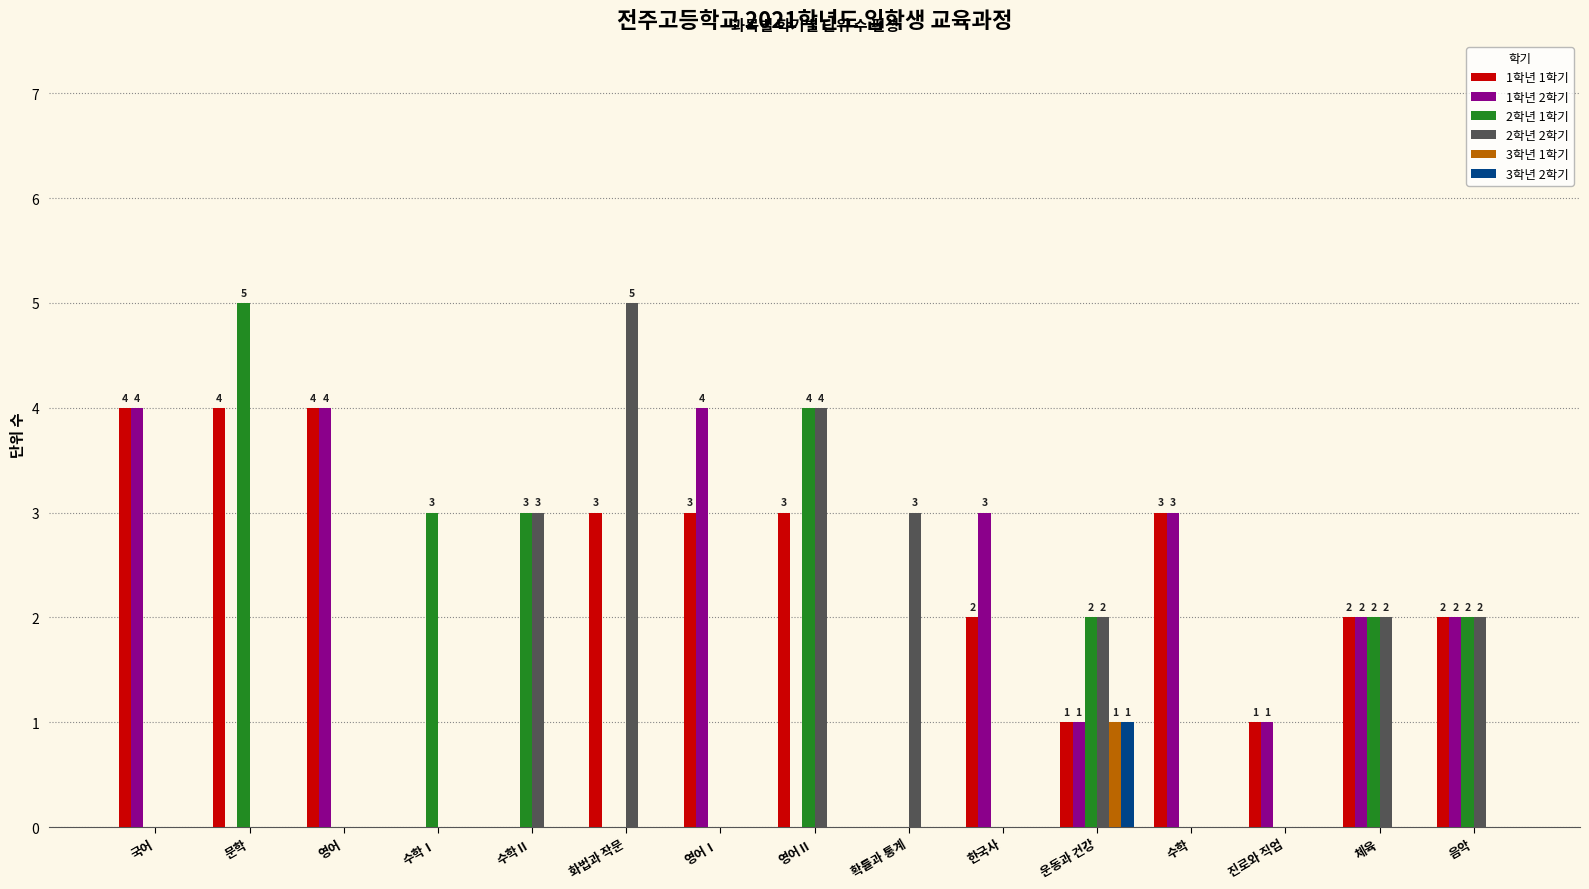

Reading left to right, list all the values displayed in this chart.

1학년 1학기: 국어=4	문학=4	영어=4	수학Ⅰ=0	수학Ⅱ=0	화법과 작문=3	영어Ⅰ=3	영어Ⅱ=3	확률과 통계=0	한국사=2	운동과 건강=1	수학=3	진로와 직업=1	체육=2	음악=2
1학년 2학기: 국어=4	문학=0	영어=4	수학Ⅰ=0	수학Ⅱ=0	화법과 작문=0	영어Ⅰ=4	영어Ⅱ=0	확률과 통계=0	한국사=3	운동과 건강=1	수학=3	진로와 직업=1	체육=2	음악=2
2학년 1학기: 국어=0	문학=5	영어=0	수학Ⅰ=3	수학Ⅱ=3	화법과 작문=0	영어Ⅰ=0	영어Ⅱ=4	확률과 통계=0	한국사=0	운동과 건강=2	수학=0	진로와 직업=0	체육=2	음악=2
2학년 2학기: 국어=0	문학=0	영어=0	수학Ⅰ=0	수학Ⅱ=3	화법과 작문=5	영어Ⅰ=0	영어Ⅱ=4	확률과 통계=3	한국사=0	운동과 건강=2	수학=0	진로와 직업=0	체육=2	음악=2
3학년 1학기: 국어=0	문학=0	영어=0	수학Ⅰ=0	수학Ⅱ=0	화법과 작문=0	영어Ⅰ=0	영어Ⅱ=0	확률과 통계=0	한국사=0	운동과 건강=1	수학=0	진로와 직업=0	체육=0	음악=0
3학년 2학기: 국어=0	문학=0	영어=0	수학Ⅰ=0	수학Ⅱ=0	화법과 작문=0	영어Ⅰ=0	영어Ⅱ=0	확률과 통계=0	한국사=0	운동과 건강=1	수학=0	진로와 직업=0	체육=0	음악=0